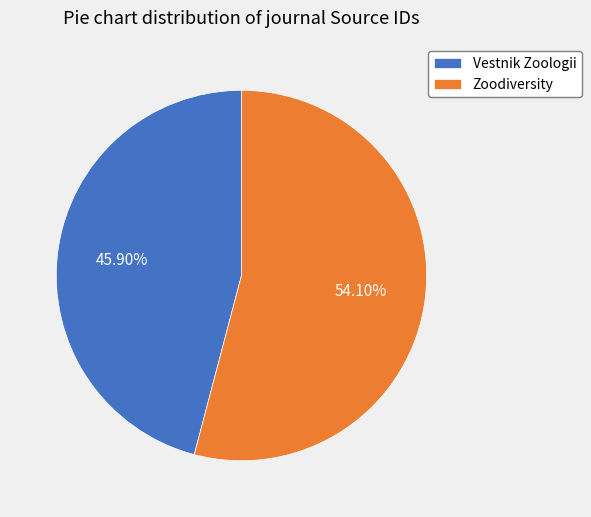

Which category accounts for the majority?

Zoodiversity